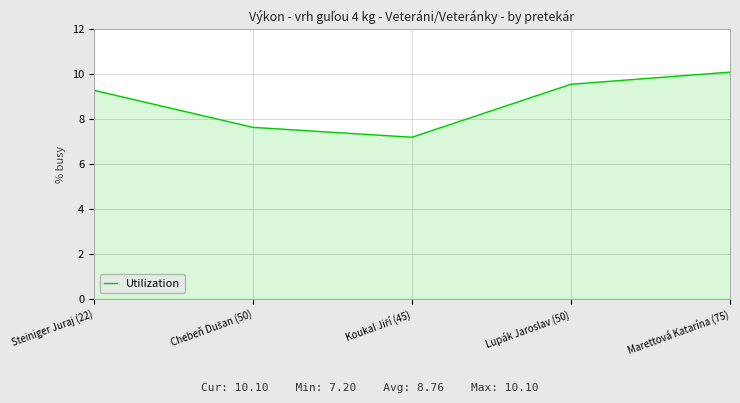

What is the ratio of the value at Lupák Jaroslav (50) to the value at Steiniger Juraj (22)?

1.0